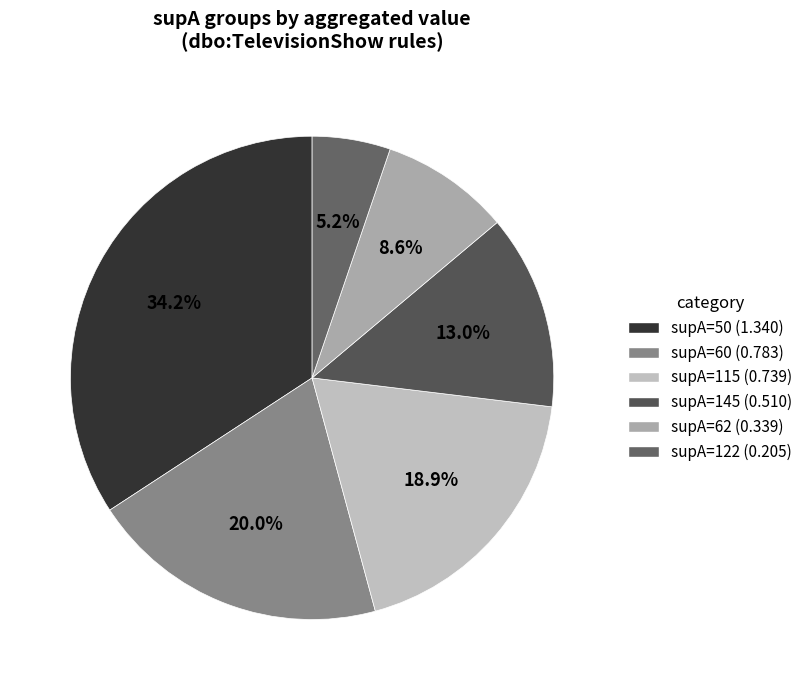

How many slices are in this pie chart?

6